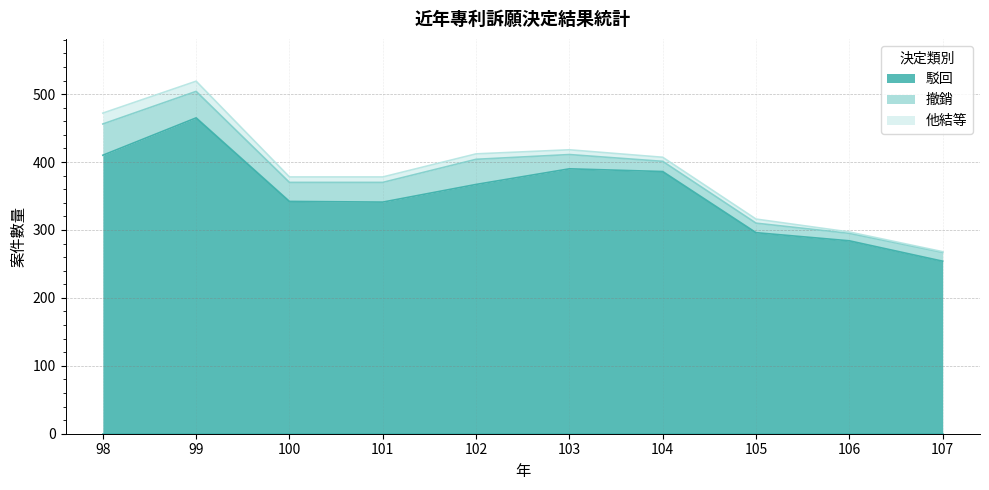

The value of 他結等 at 99 is 15. True or false?

True